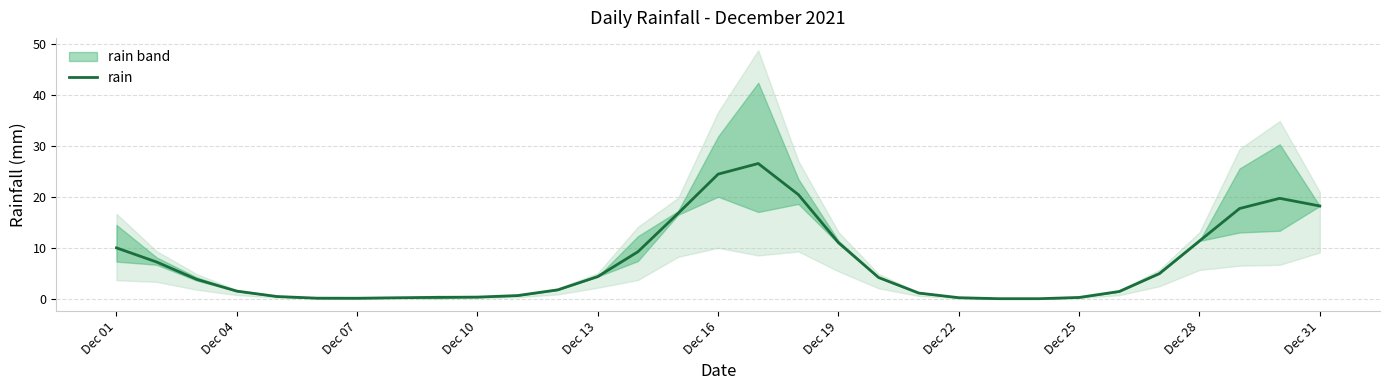

How many lines are shown in the chart?

1